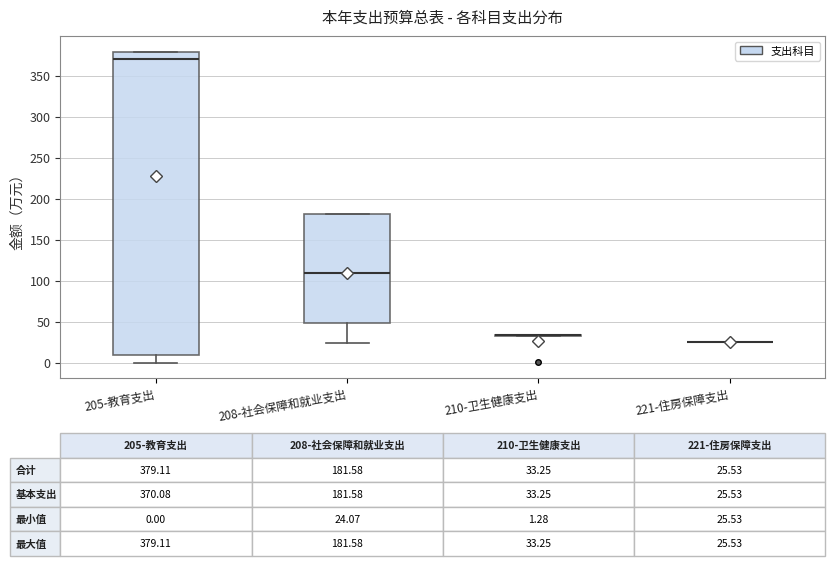

Which box is the tallest, from its lower edge to its upper edge?

205-教育支出